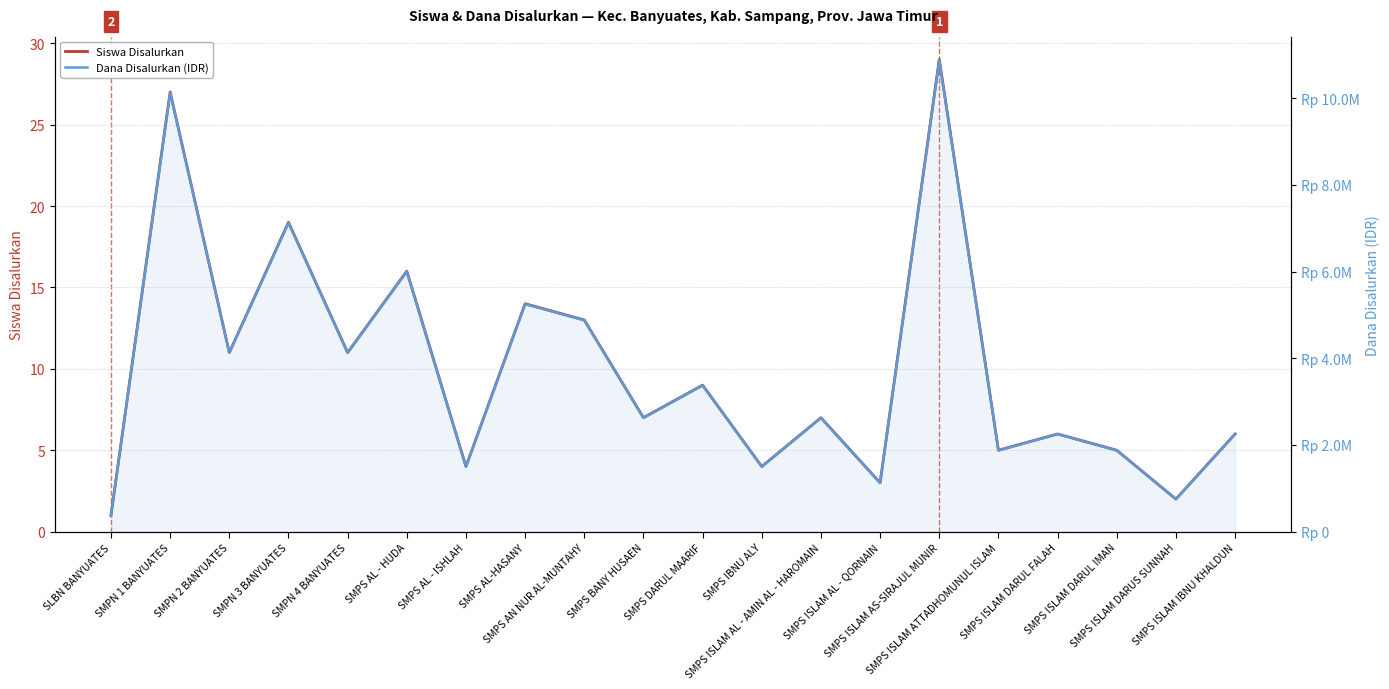

What is the average value of the Dana Disalurkan (IDR) series?

3731250